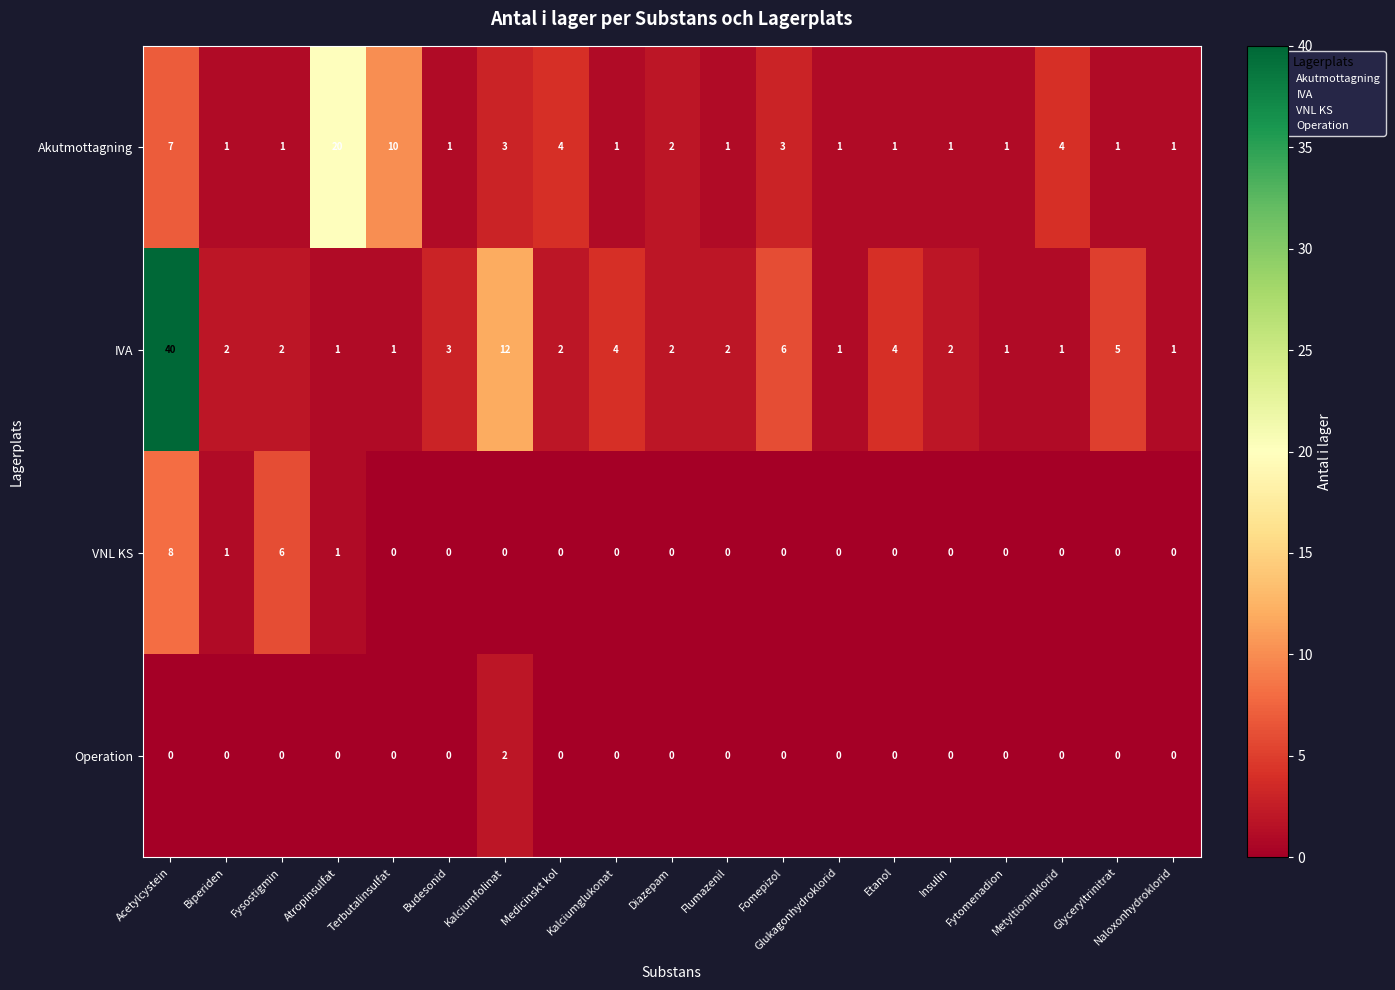

What is the difference between the second highest and minimum values in the IVA series?

11